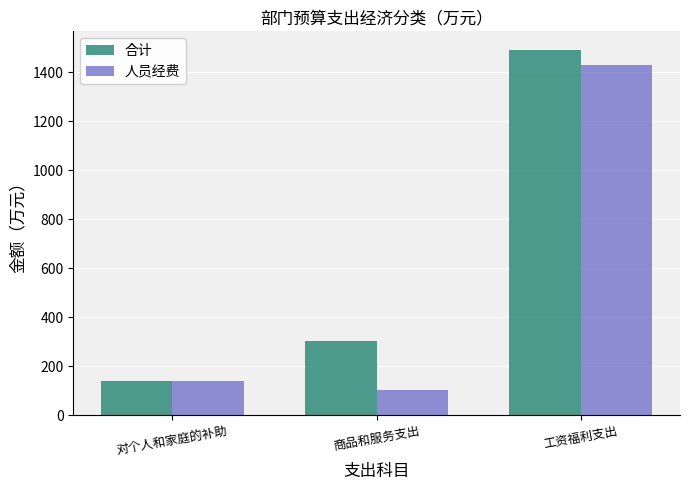

Reading right to left, what are all the values shown in this chart?

合计: 1493.3	303.9	140.9
人员经费: 1432.1	104.7	140.9